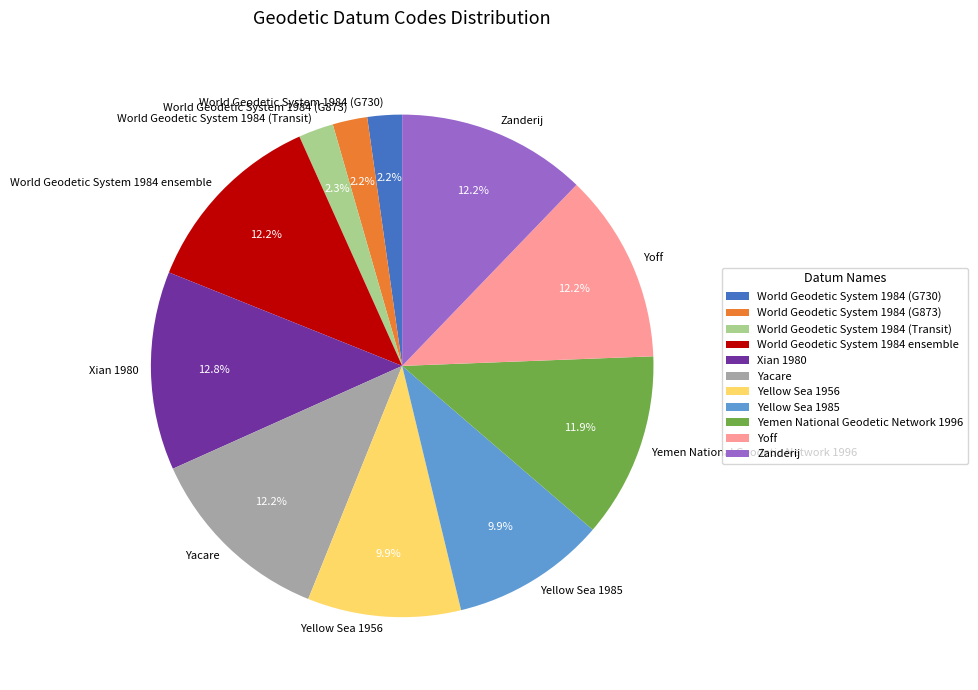

Which category has the biggest portion of the pie?

Xian 1980